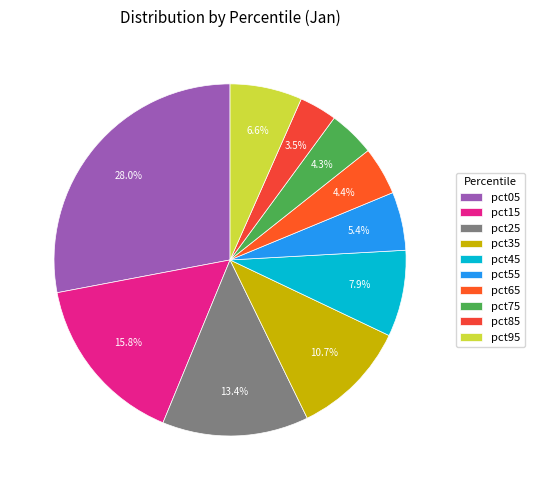

The pct55 slice represents 5% of the pie. True or false?

True